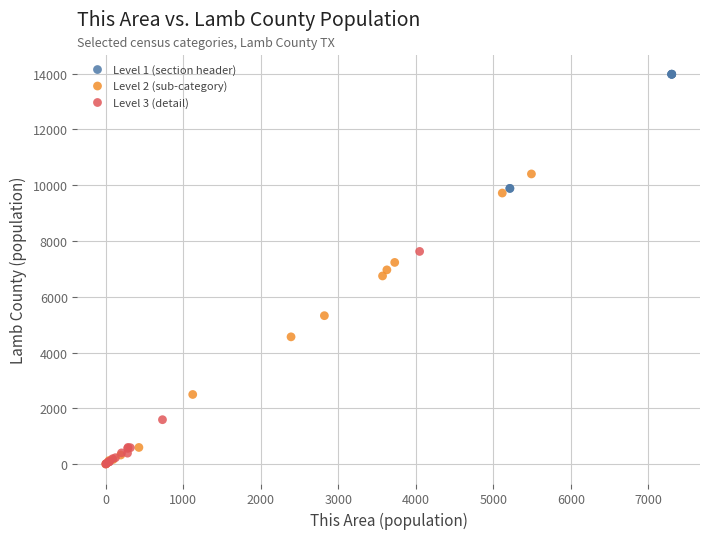

Which series has the largest Y range (max minus min)?

Level 2 (sub-category)